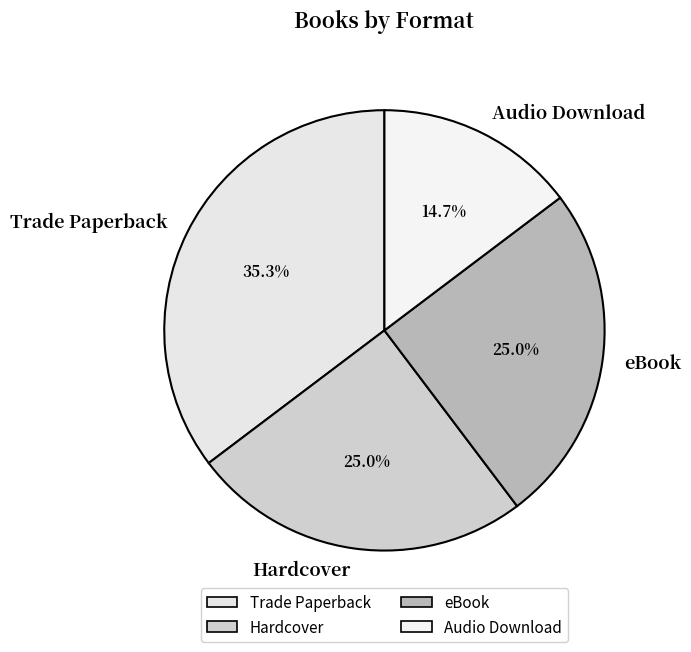

How many segments does this pie chart have?

4